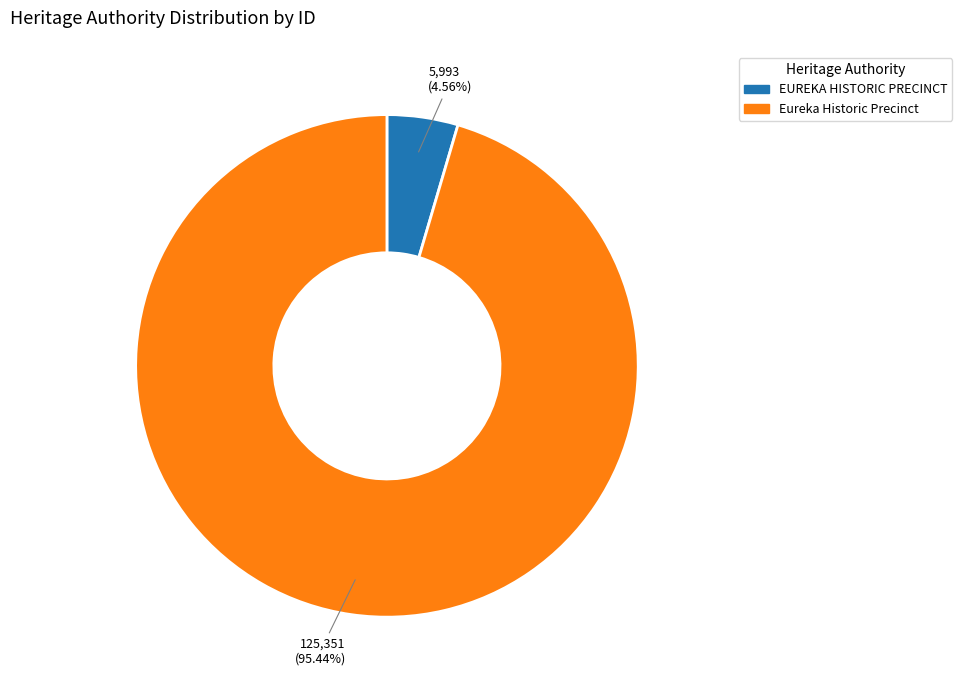

Between Eureka Historic Precinct and EUREKA HISTORIC PRECINCT, which is larger?

Eureka Historic Precinct